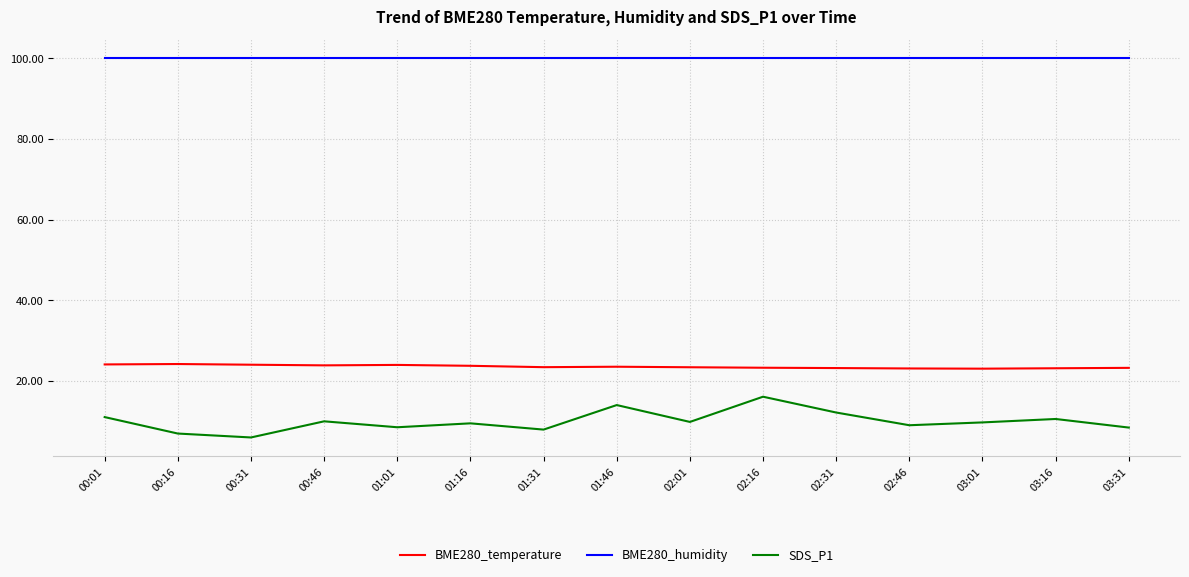

List the series in order of their peak value, highest first.

BME280_humidity, BME280_temperature, SDS_P1